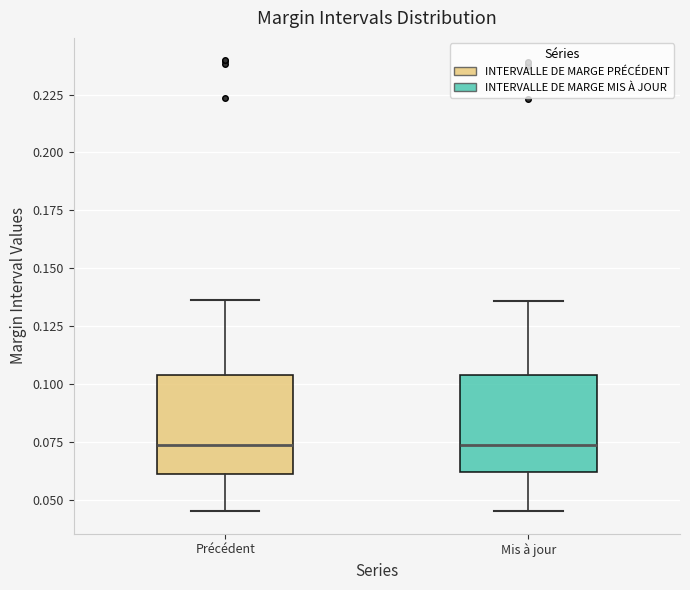

Reading left to right, transcribe this box plot: for each box, give where its median line is, the range the box spans, and where its two whiskers end, as read against the y-axis. The values are not printed on the chart, so give them approximately, as read against the axis.

Précédent: median 0.075, box 0.060 to 0.105, whiskers 0.045 to 0.135
Mis à jour: median 0.075, box 0.060 to 0.105, whiskers 0.045 to 0.135